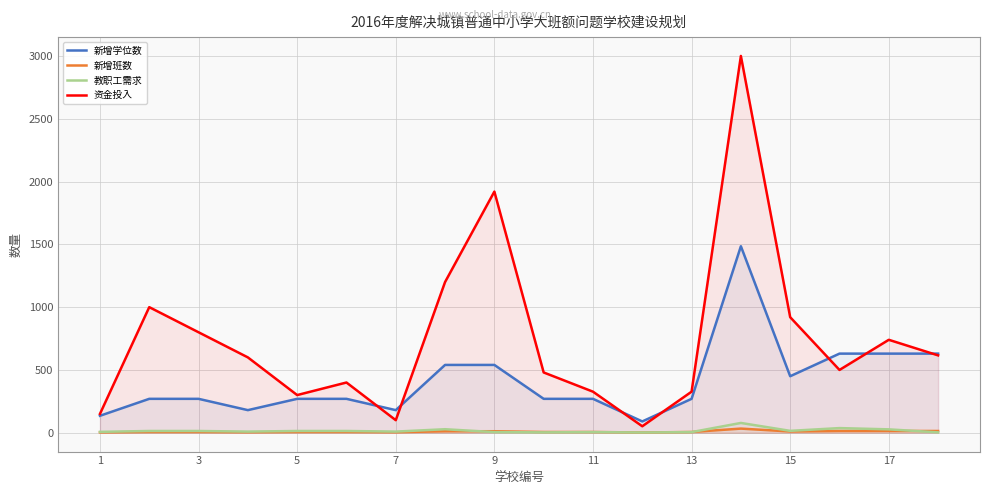

Does the chart display data point markers on the line(s)?

No